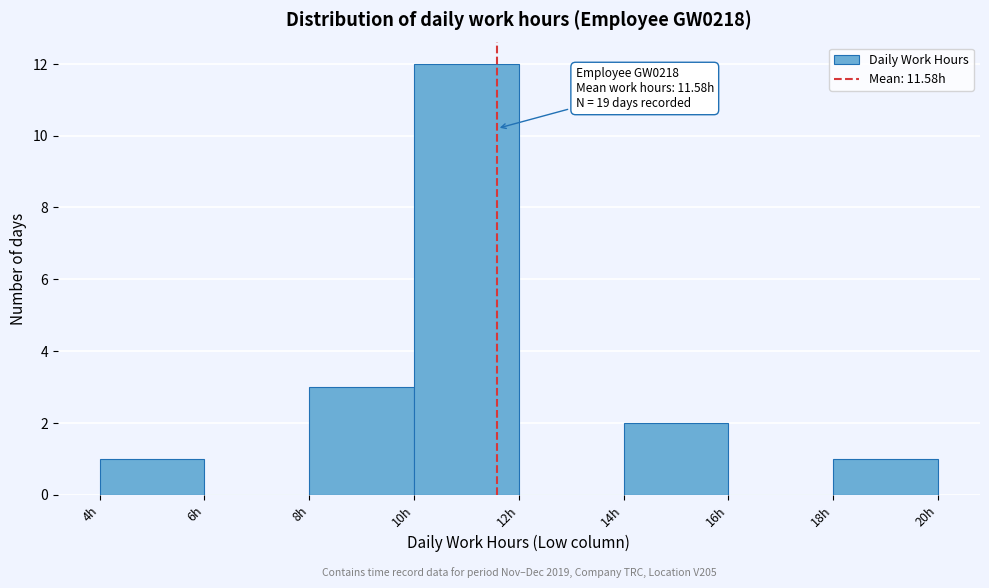

Over which range of the x-axis is the bar tallest?

10 to 12